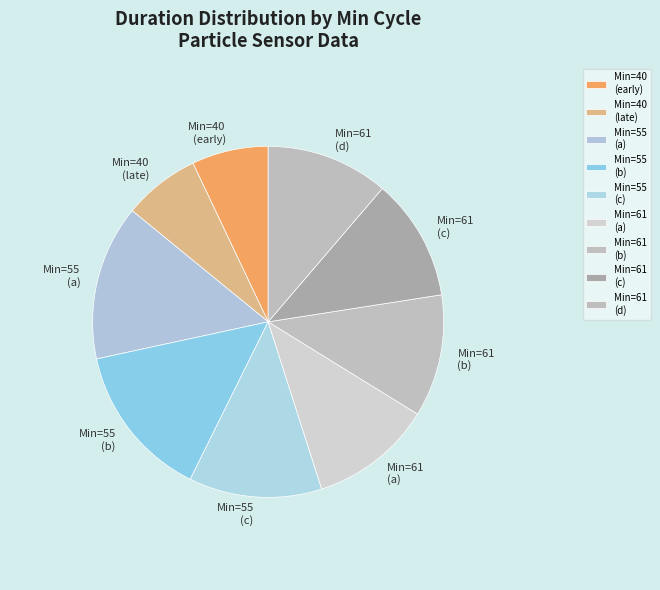

Which has a higher value, Min=55 (a) or Min=55 (c)?

Min=55 (a)